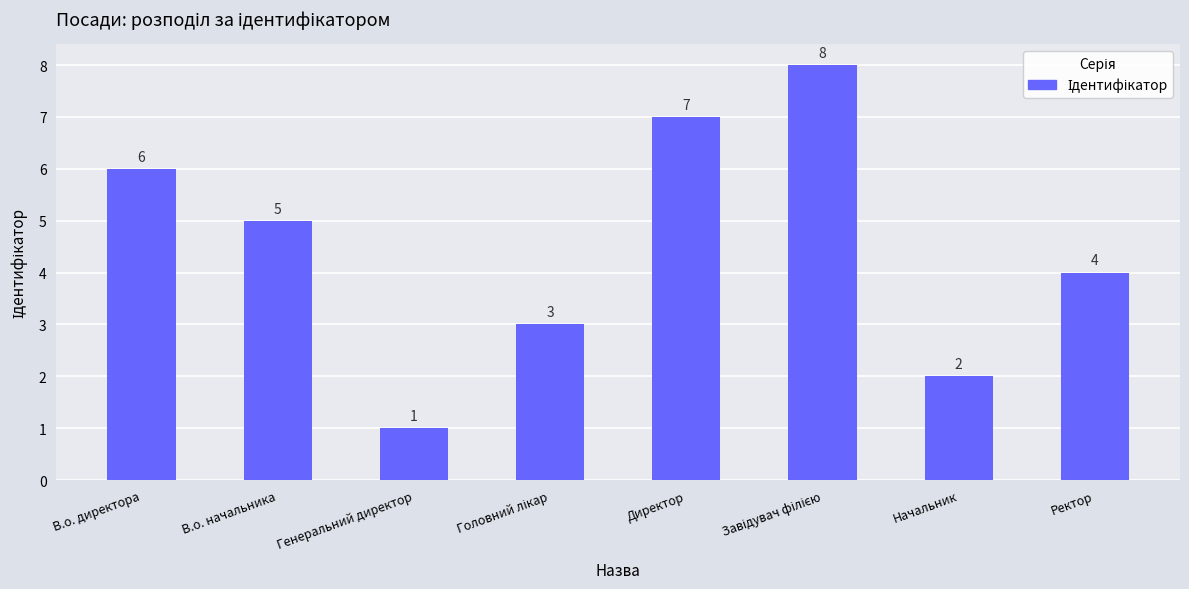

Between Генеральний директор and В.о. начальника, which is larger?

В.о. начальника